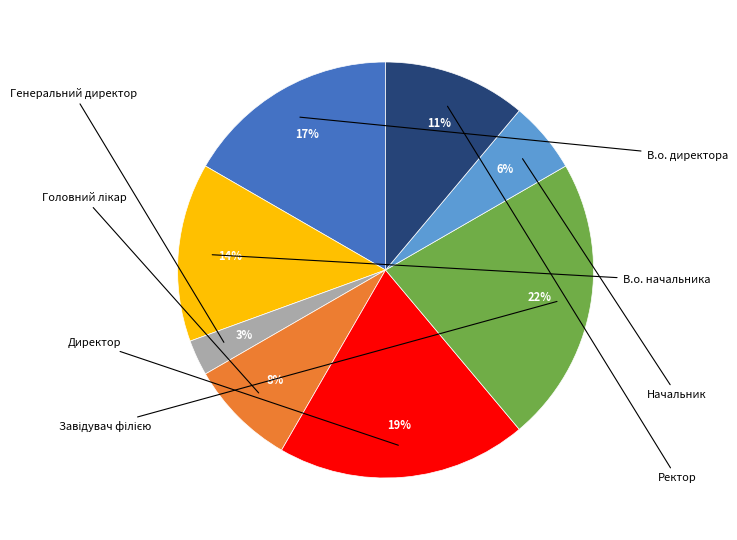

To the nearest percent, what is the difference between the largest and smallest slice percentages?

19%